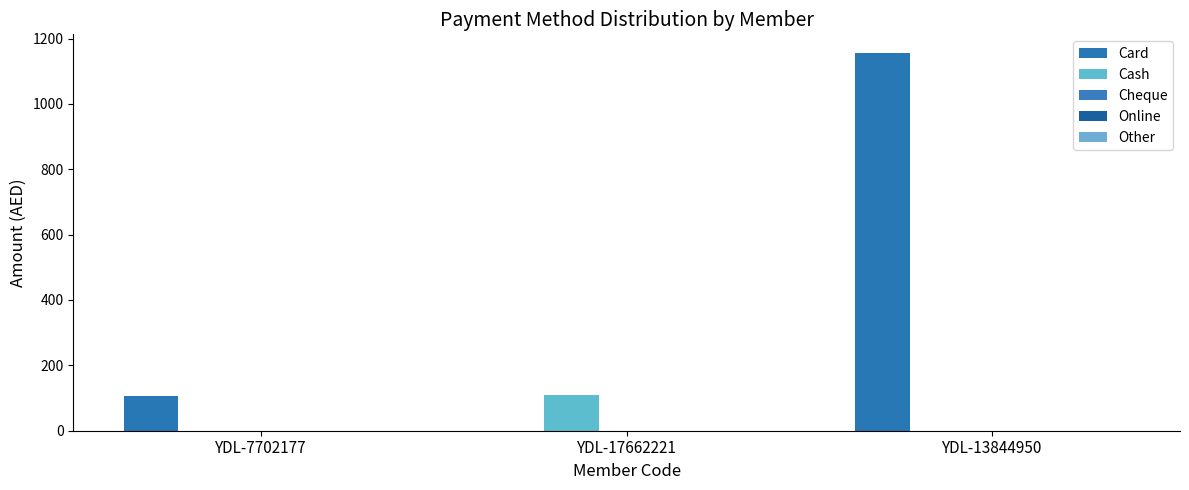

How many groups of bars are there?

3